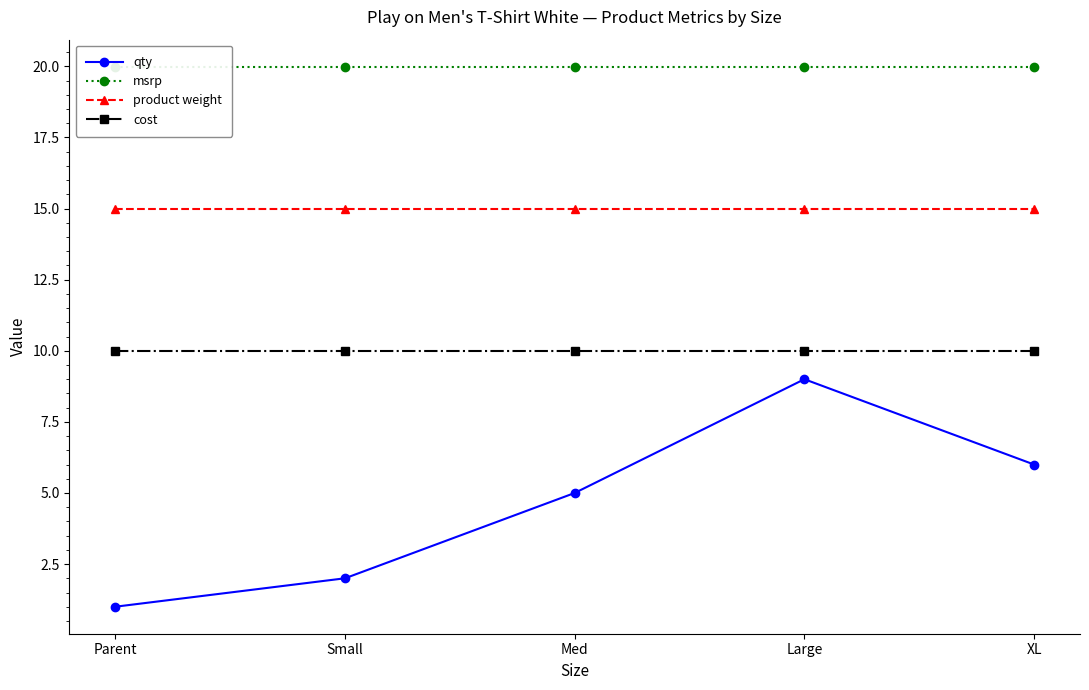

Does the chart display data point markers on the line(s)?

Yes